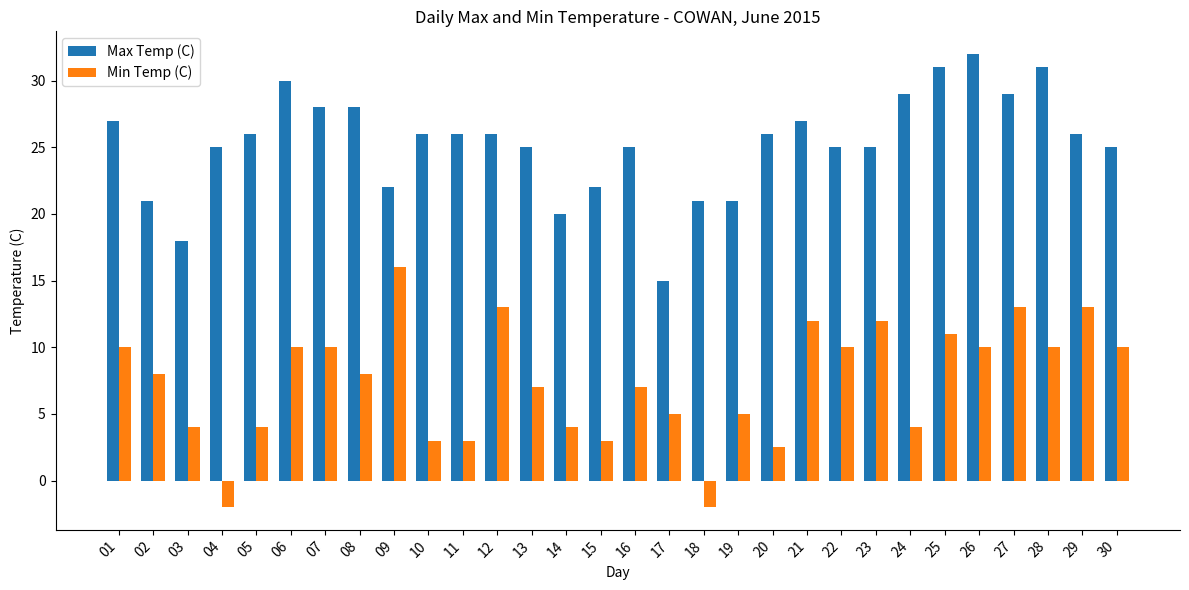

Is the value of Max Temp (C) at 02 greater than the value of Min Temp (C) at 24?

Yes